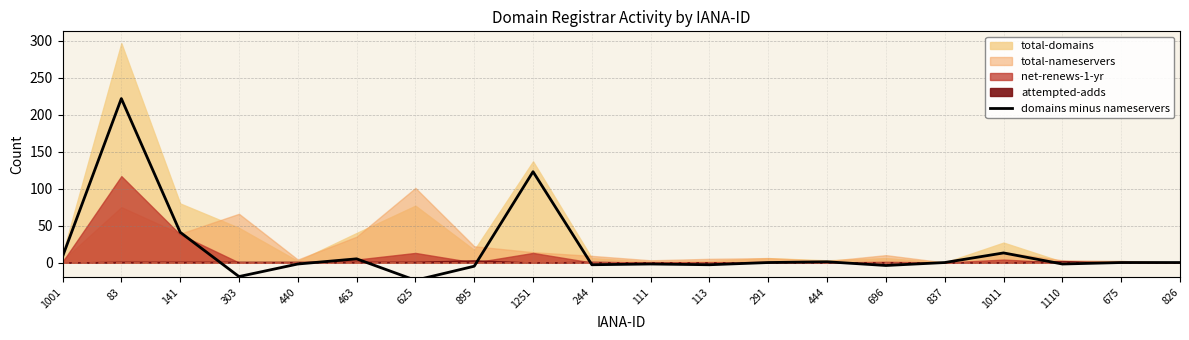

Reading right to left, list all the values displayed in this chart.

826=0	675=0	1110=-2	1011=13	837=0	696=-4	444=1	291=0	113=-3	111=-2	244=-3	1251=123	895=-5	625=-24	463=5	440=-2	303=-19	141=41	83=222	1001=8